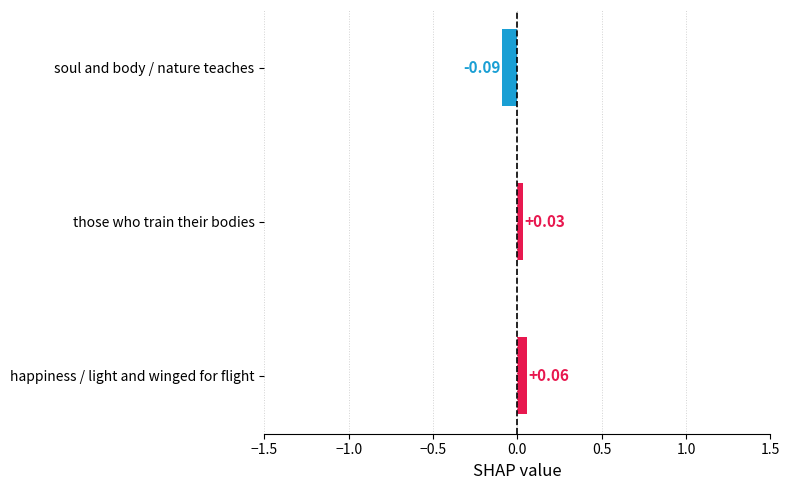

Which label corresponds to the largest value in the chart?

happiness / light and winged for flight